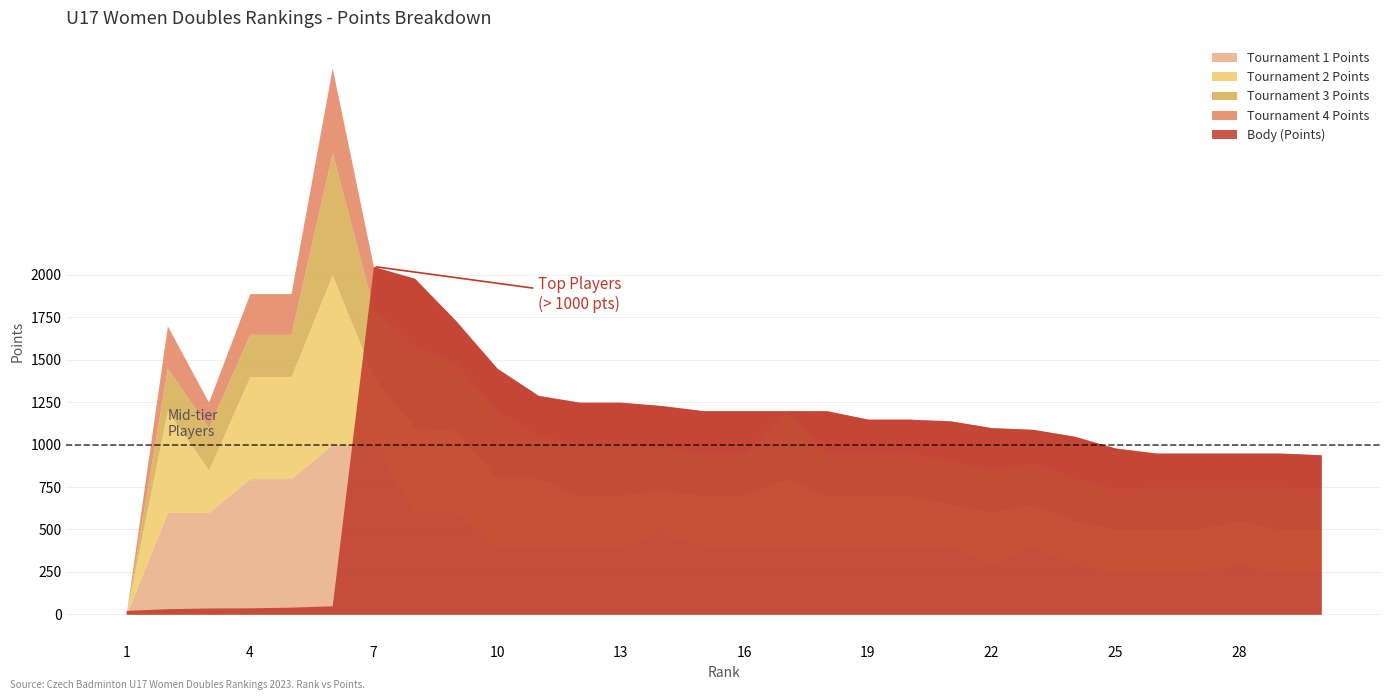

What is the sum of the Tournament 4 Points values at 24 and 18?

500